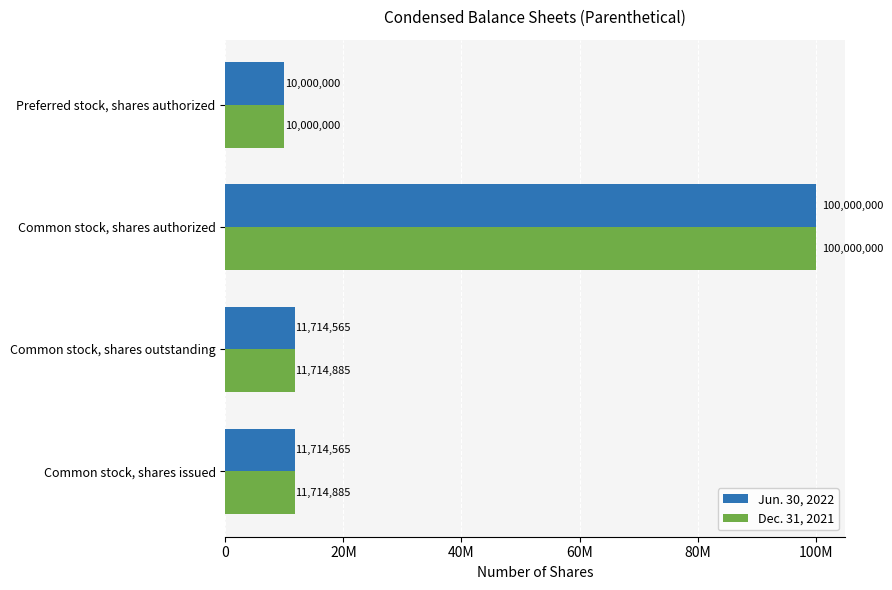

What are all the series names shown in the legend?

Jun. 30, 2022, Dec. 31, 2021